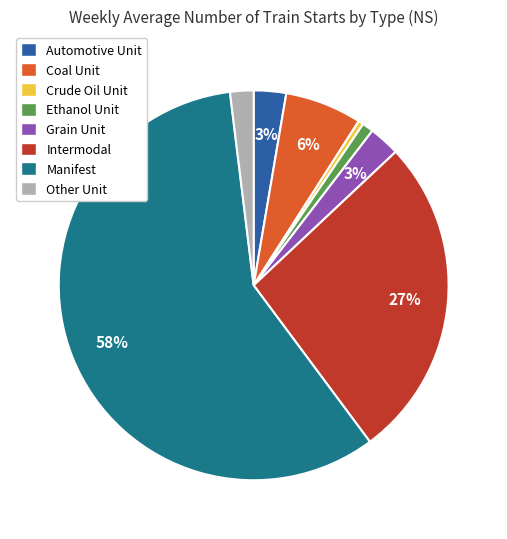

Is the sum of Other Unit and Automotive Unit greater than half?

No